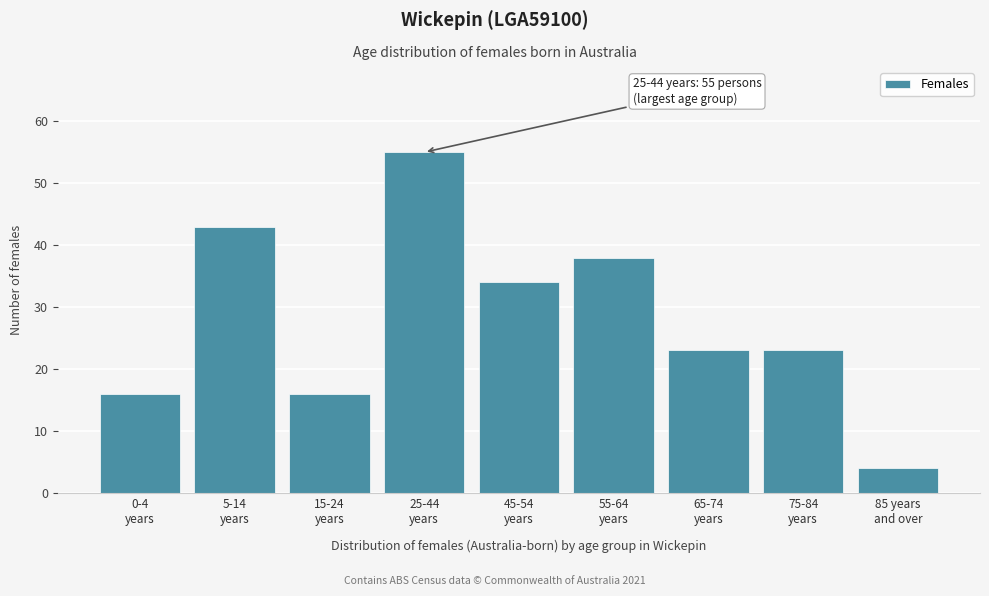

Reading left to right, list all the values displayed in this chart.

16	43	16	55	34	38	23	23	4